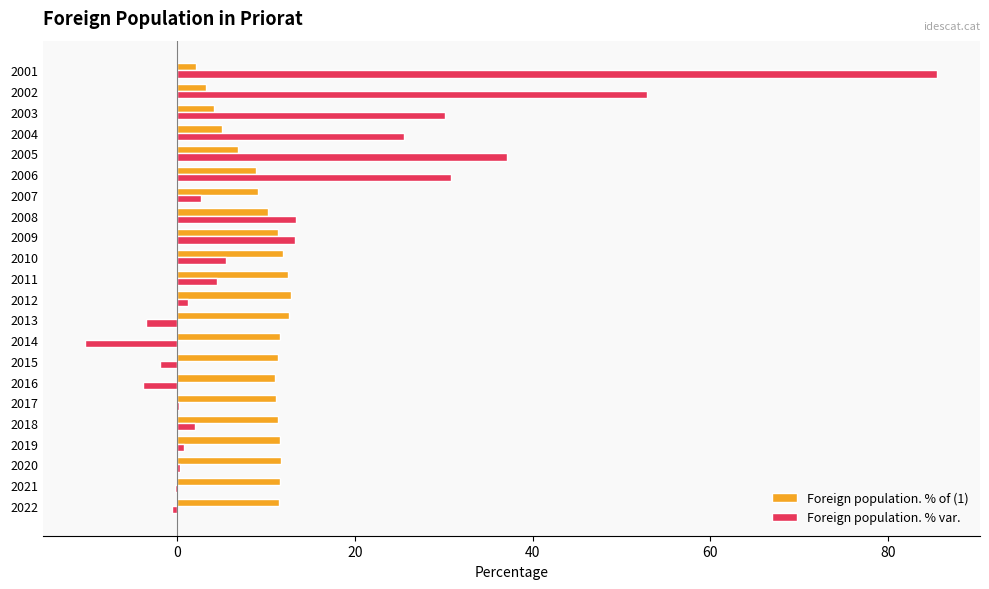

What is the average value of the Foreign population. % of (1) series?

9.7